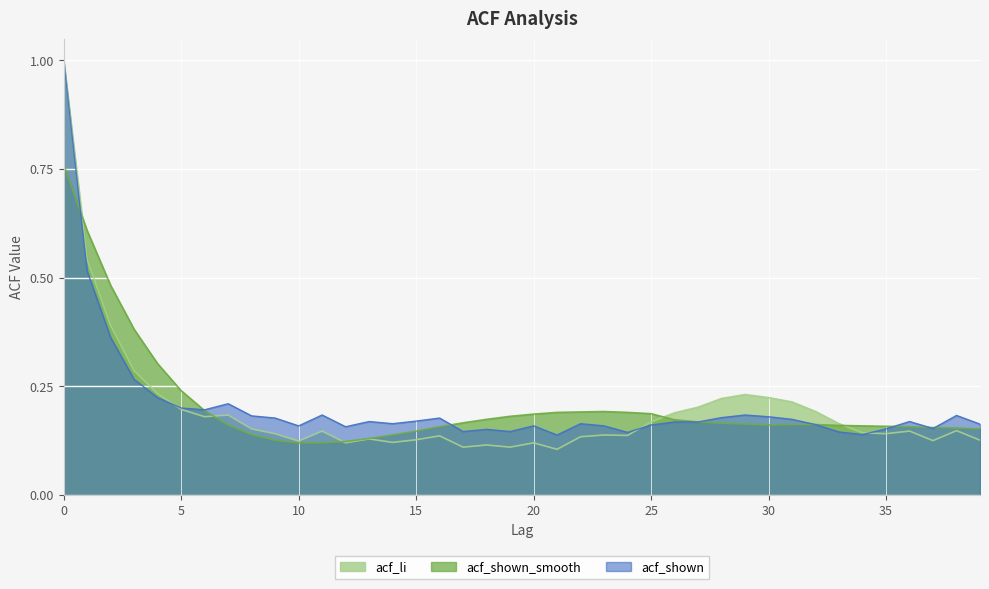

True or false: acf_shown has more than 2 points higher than both neighbors.

True